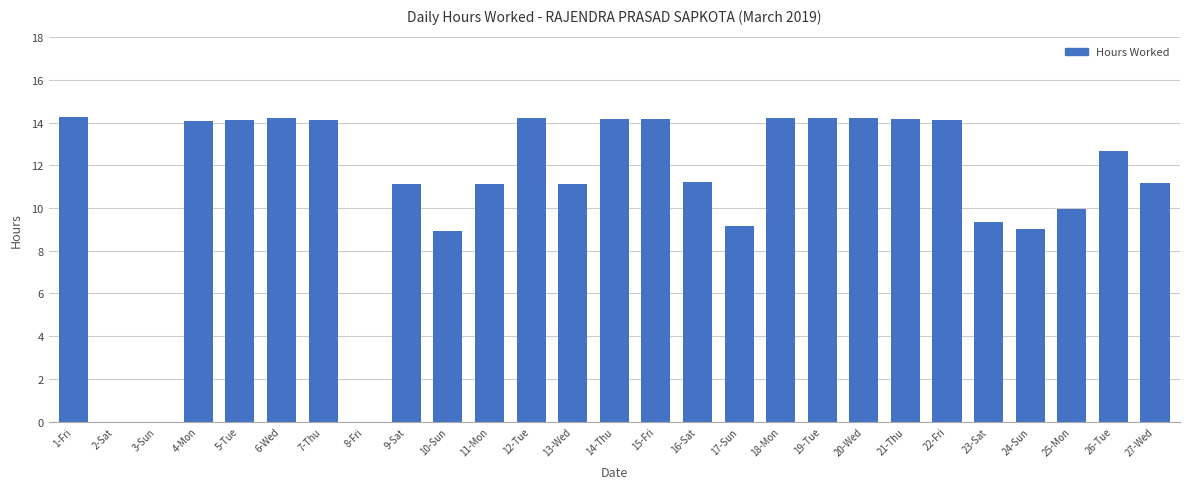

What is the greatest value displayed?

14.3